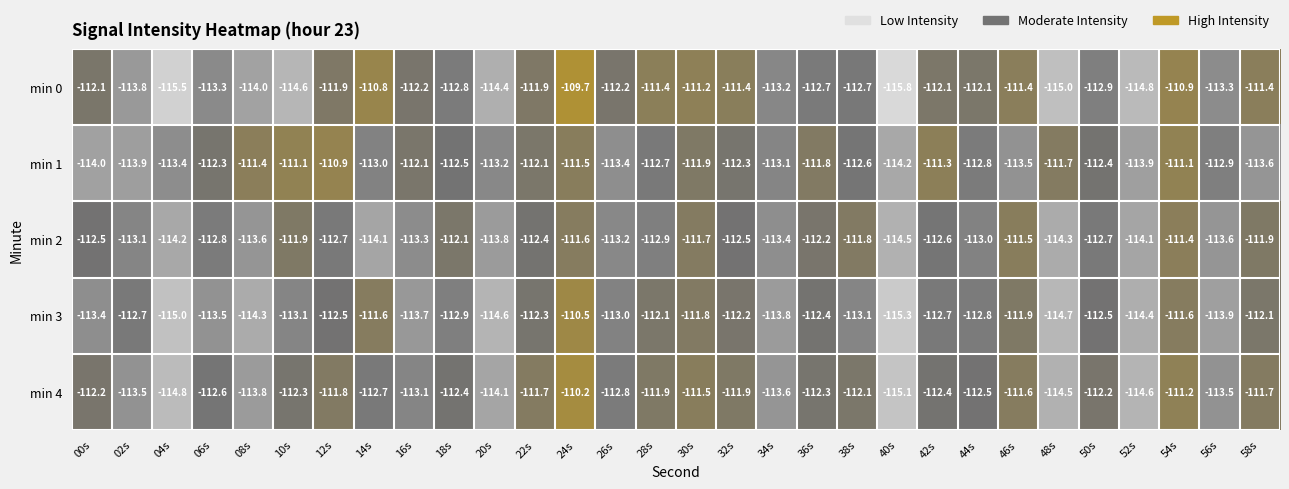

What is the minimum value shown in the chart?

-115.8